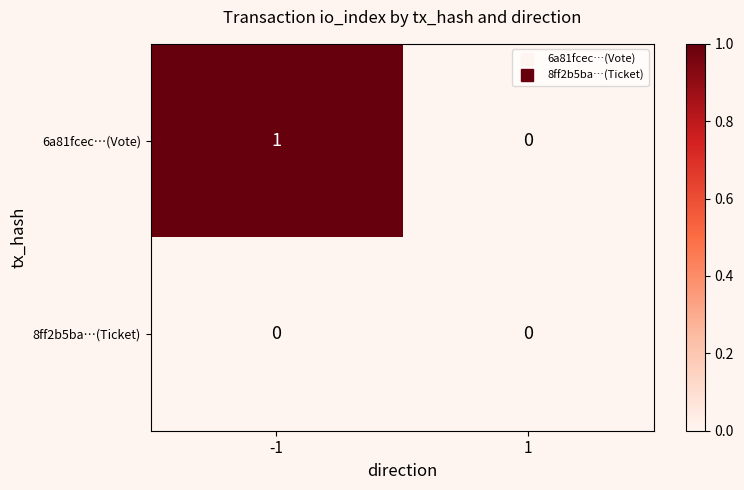

Reading left to right, what are all the values shown in this chart?

6a81fcec…(Vote): -1=1	1=0
8ff2b5ba…(Ticket): -1=0	1=0